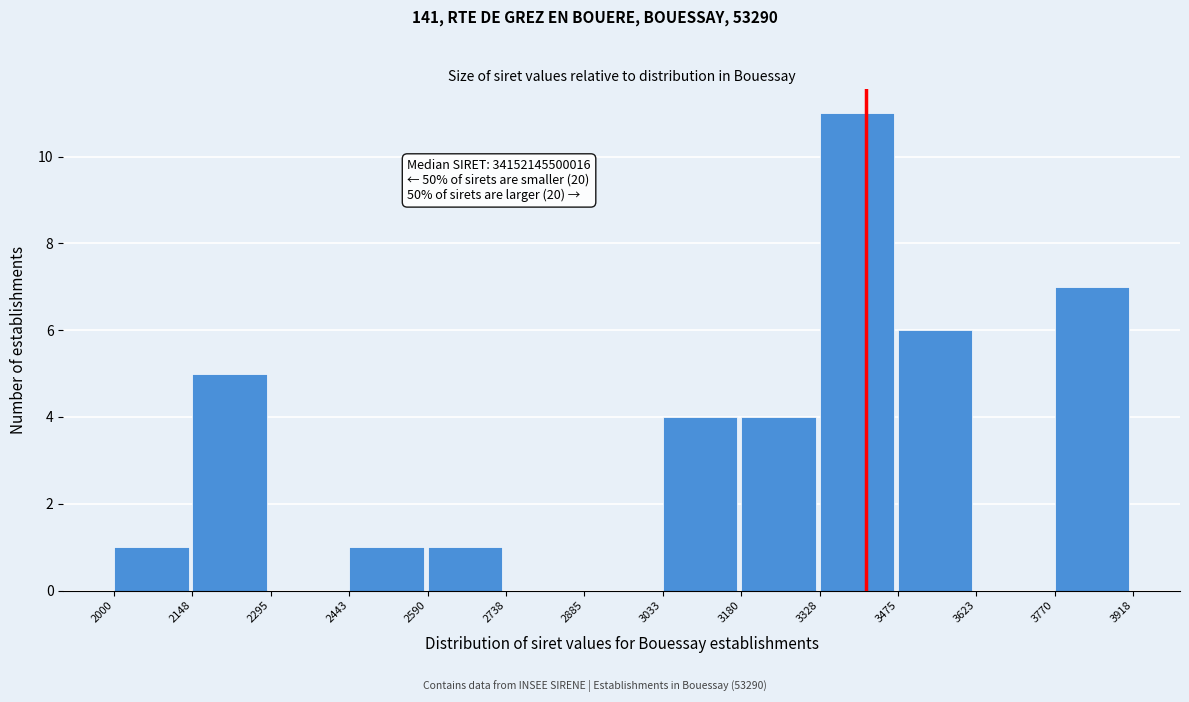

Reading left to right, transcribe all the data shown in this chart.

2000=1	2148=5	2295=0	2443=1	2590=1	2738=0	2885=0	3033=4	3180=4	3328=11	3475=6	3623=0	3770=7